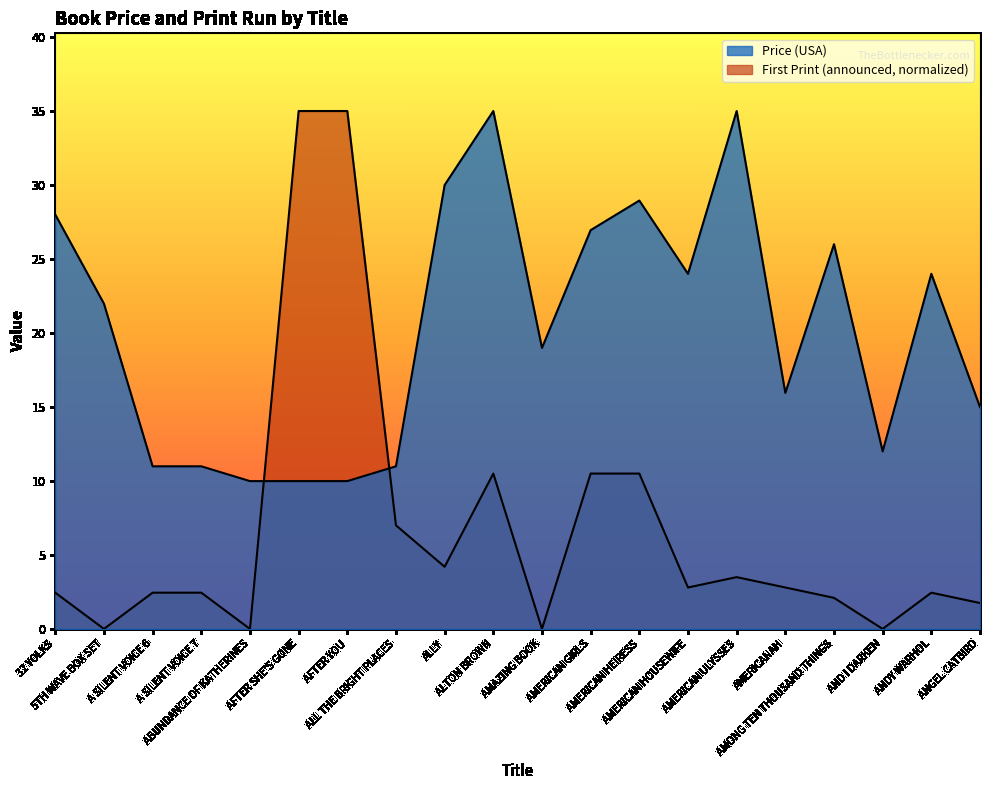

What is the difference between the maximum and minimum values in the Price (USA) series?

25.0